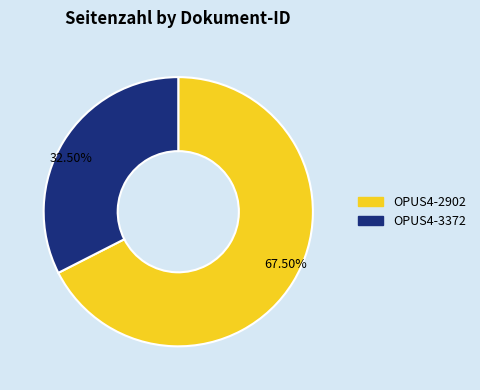

Rank the categories by value from highest to lowest.

OPUS4-2902, OPUS4-3372